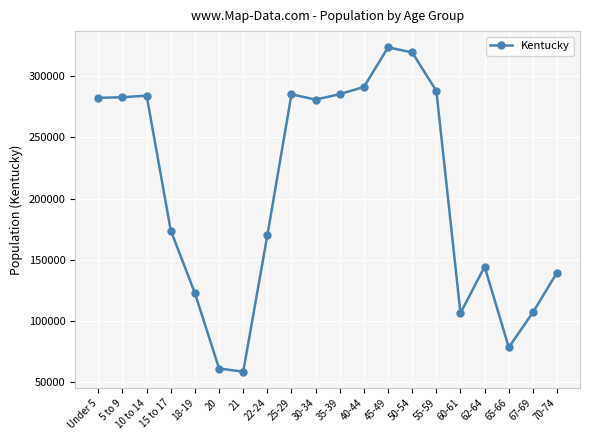

What is the ratio of the value at 45-49 to the value at 67-69?

3.0